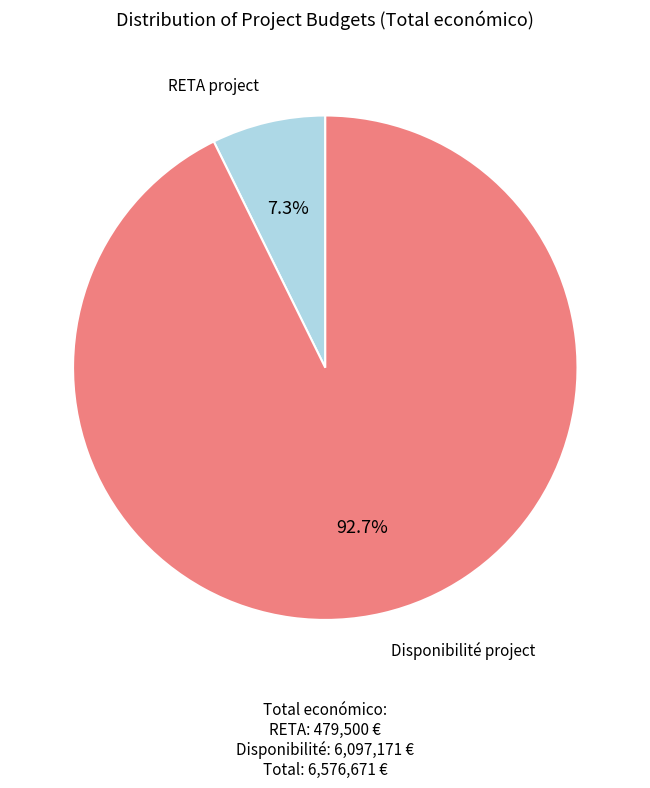

To the nearest percent, what is the average slice percentage?

50%